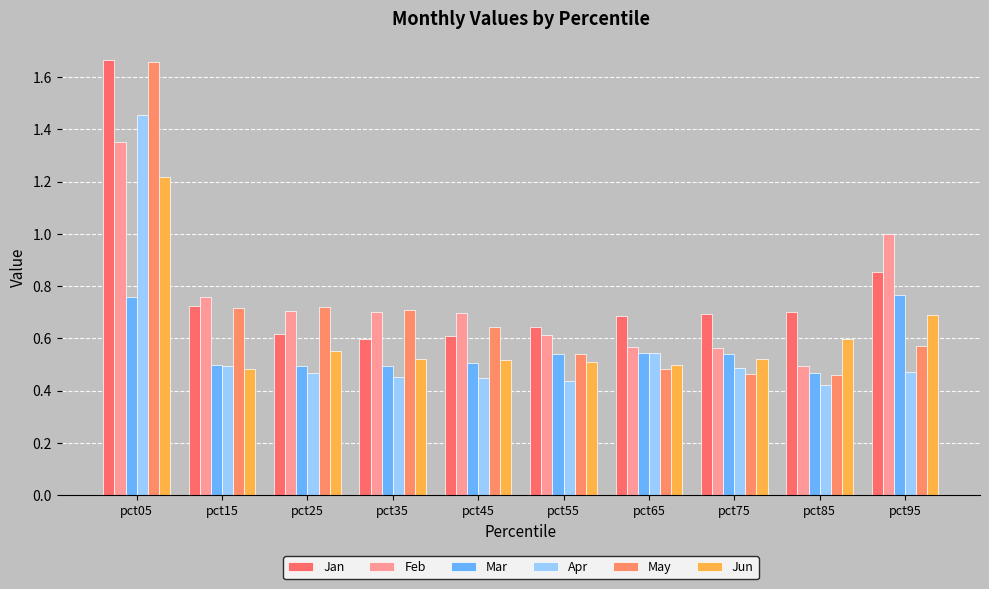

Are the bars grouped side by side (vs. stacked)?

Yes